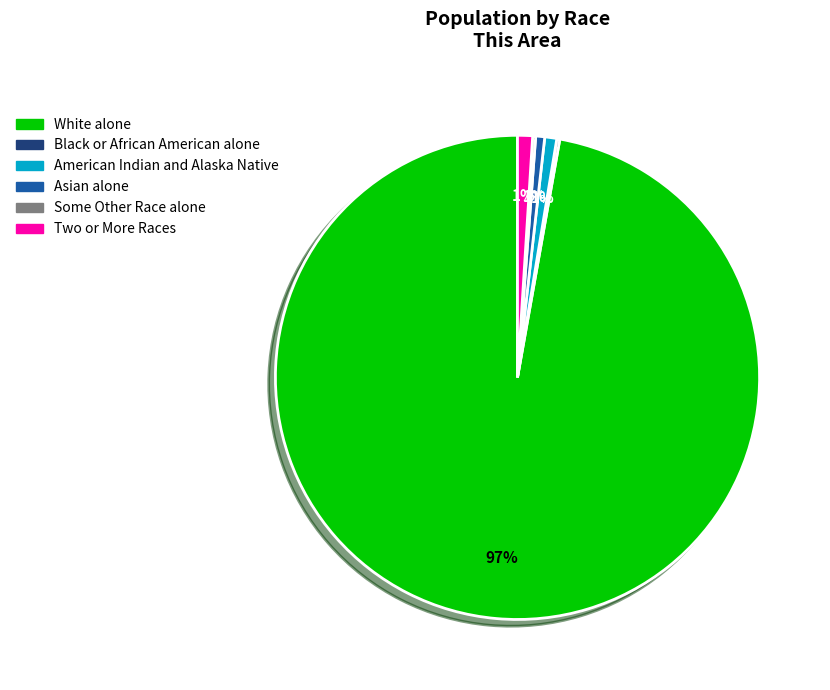

To the nearest percent, what is the average slice percentage?

17%